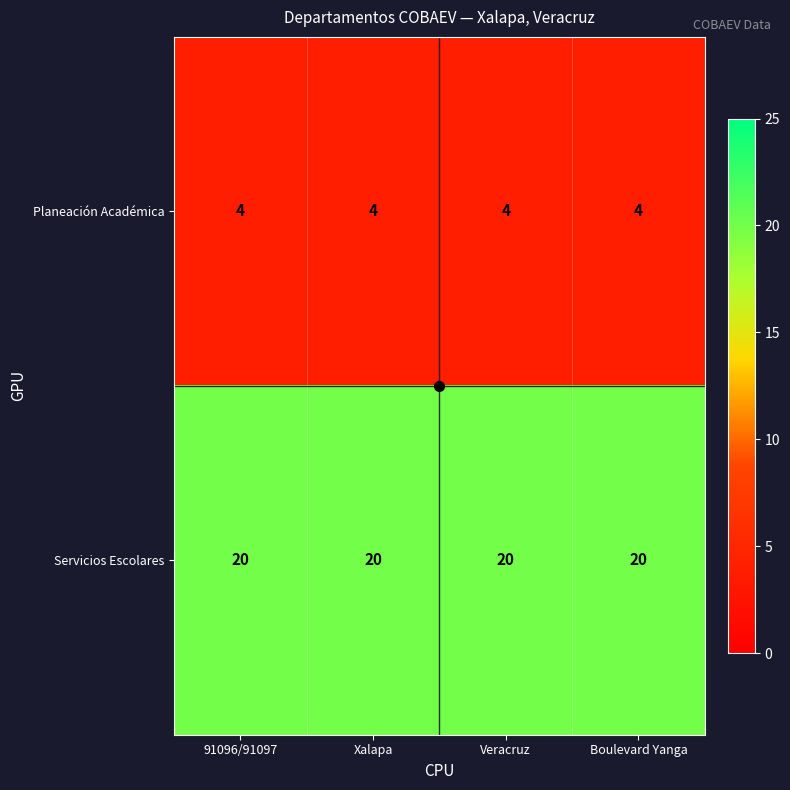

What is the minimum value for Planeación Académica?

4